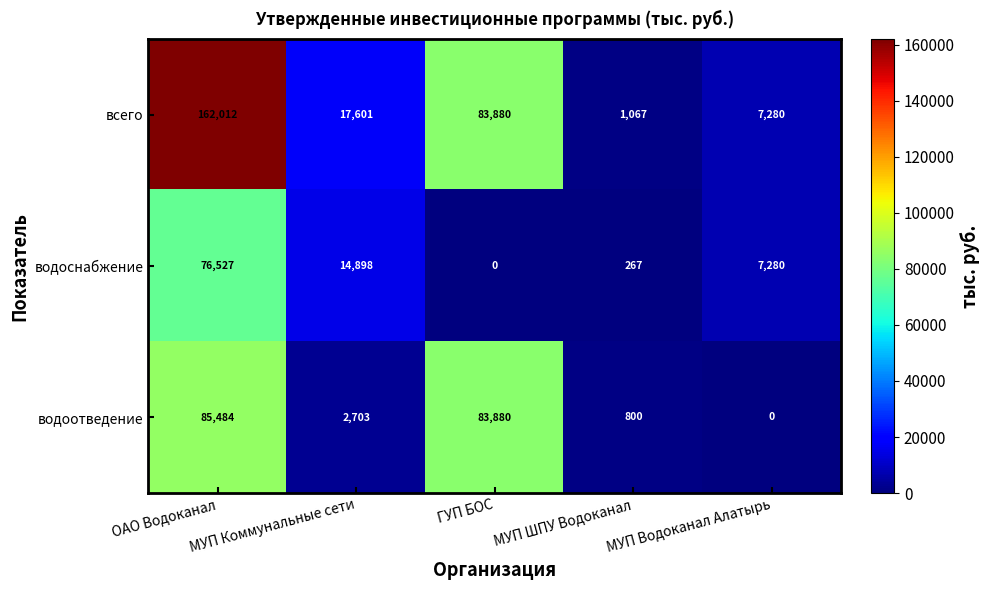

The водоотведение series shows 113410 at ОАО Водоканал. True or false?

False